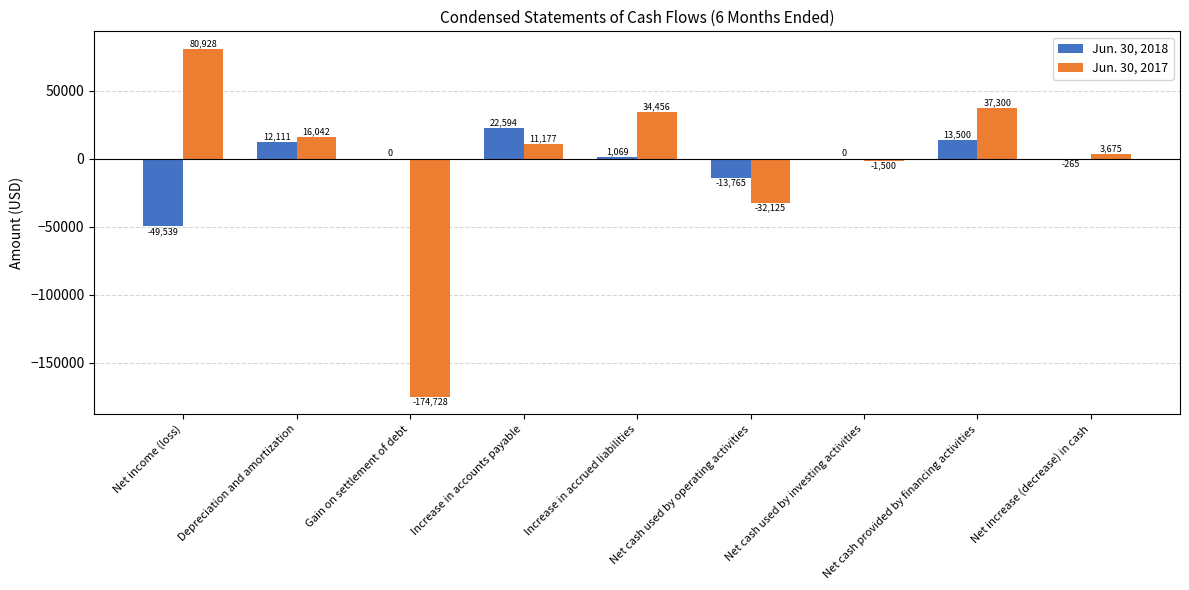

How many categories are shown in the chart?

9